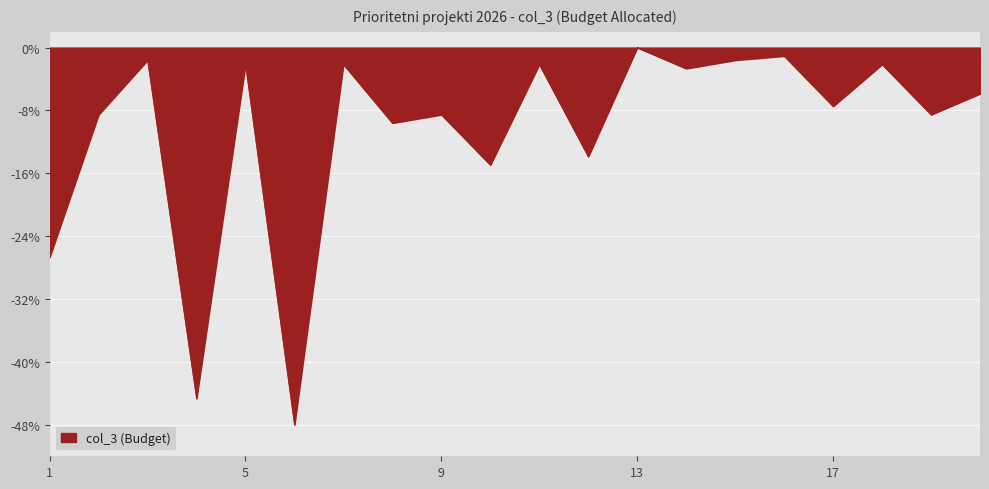

What is the minimum value shown in the chart?

-48.0